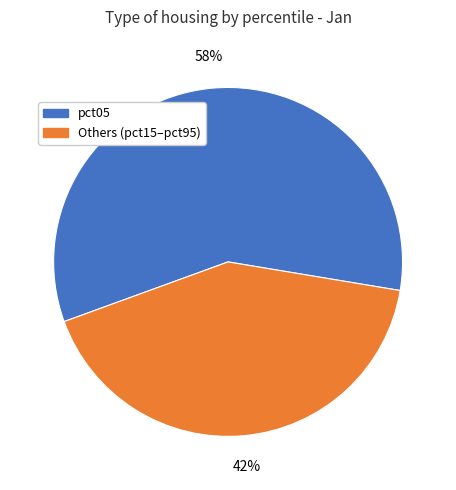

Is there any slice that represents more than half of the pie?

Yes